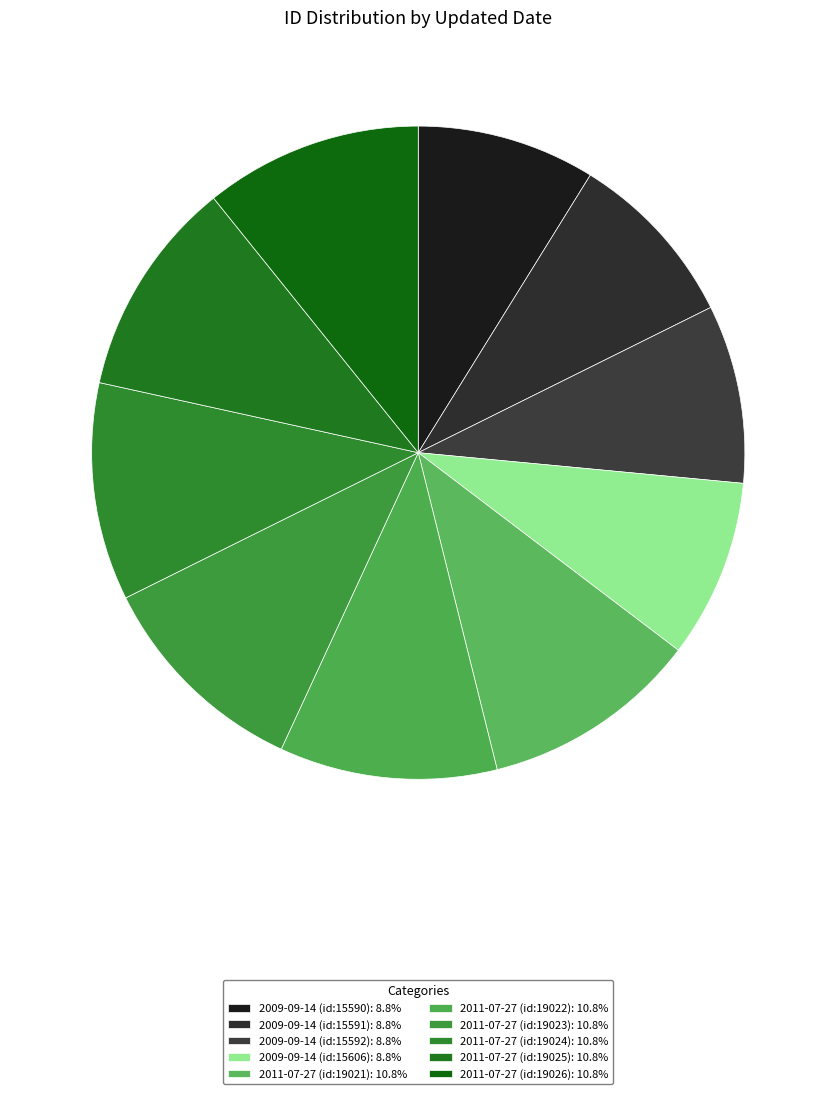

Does 2011-07-27 (id:19024) represent more than half of the total?

No